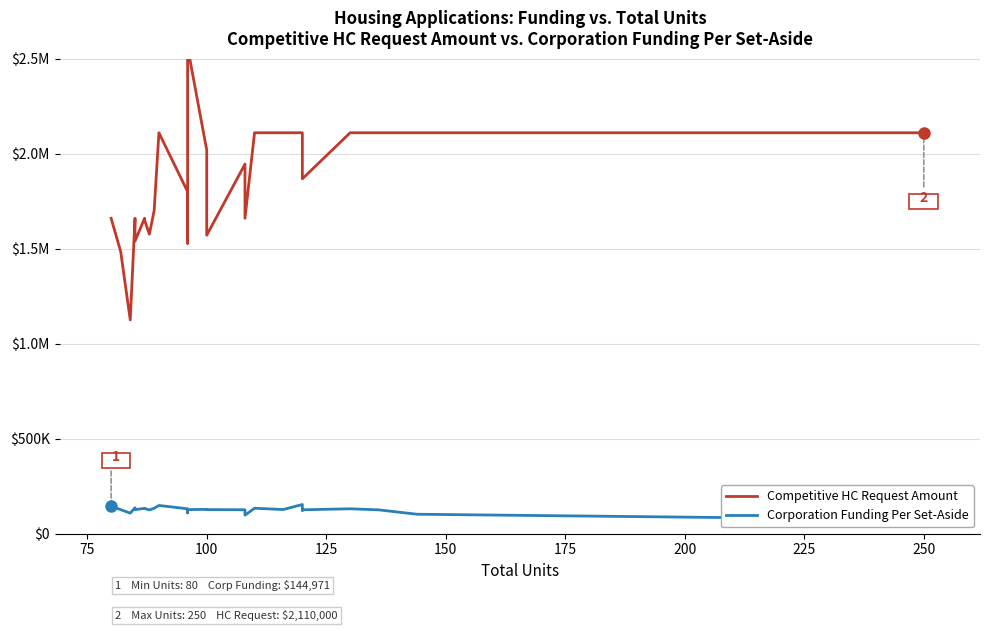

What are all the series names shown in the legend?

Competitive HC Request Amount, Corporation Funding Per Set-Aside